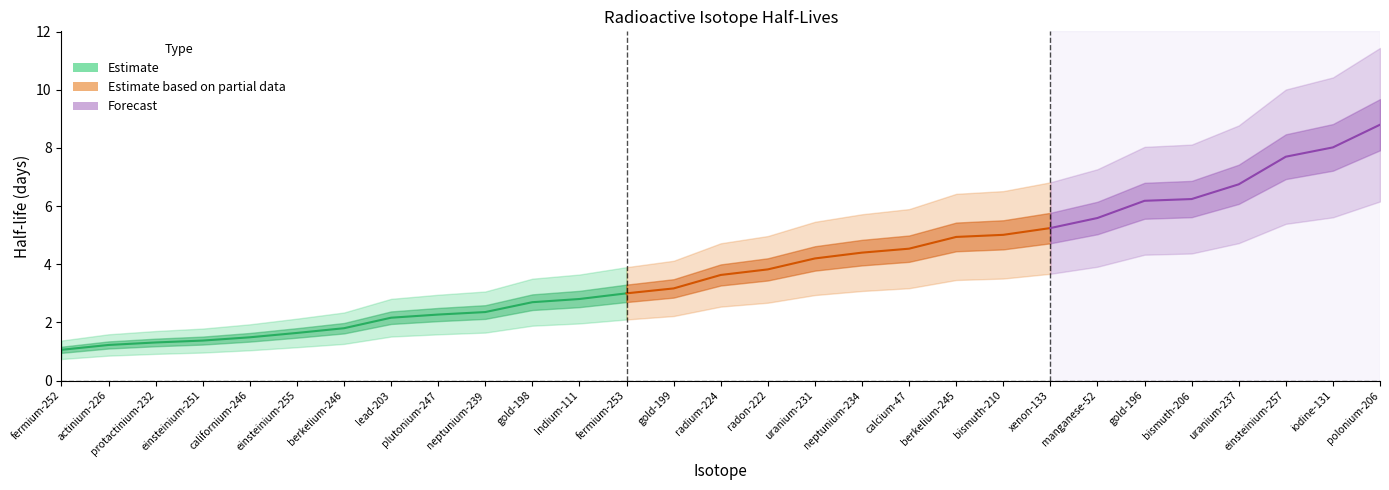

Reading left to right, what are all the values shown in this chart?

1.1	1.2	1.3	1.4	1.5	1.6	1.8	2.2	2.3	2.4	2.7	2.8	3.0	3.2	3.6	3.8	4.2	4.4	4.5	4.9	5.0	5.2	5.6	6.2	6.2	6.8	7.7	8.0	8.8